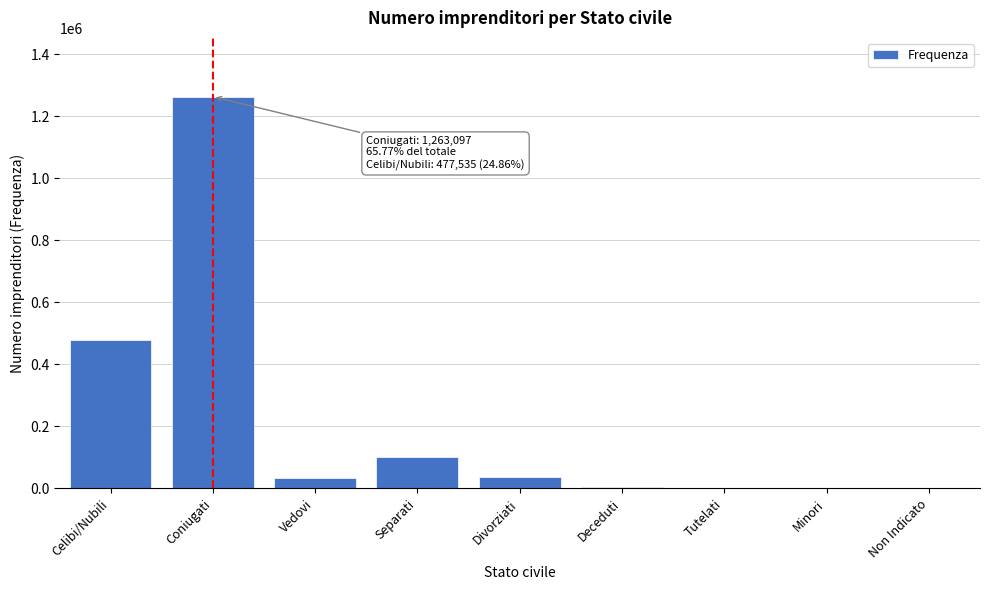

What is the sum of all values?

1920709